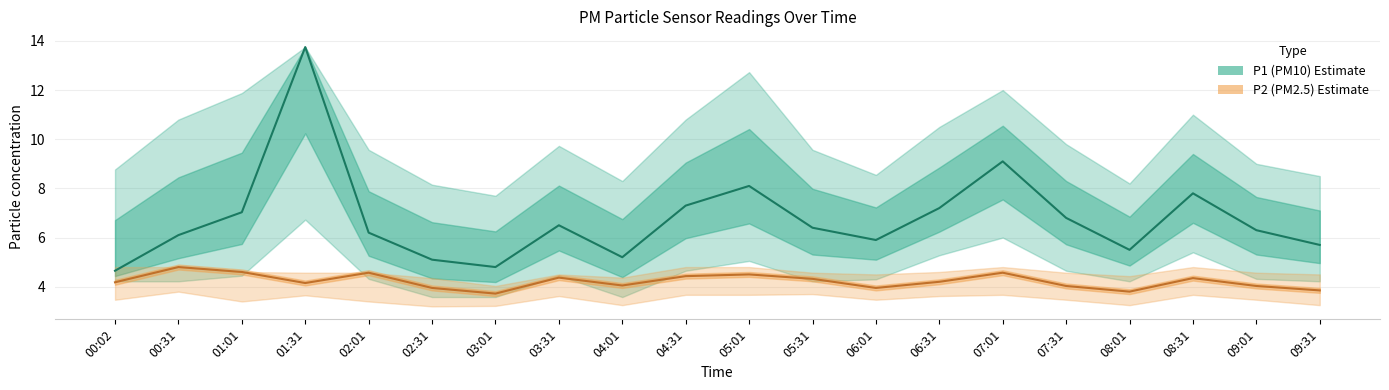

List the labels in order of P2 (PM2.5) value, smallest first.

03:01, 08:01, 09:31, 02:31, 06:01, 07:31, 09:01, 04:01, 01:31, 00:02, 06:31, 05:31, 08:31, 03:31, 04:31, 05:01, 02:01, 07:01, 01:01, 00:31